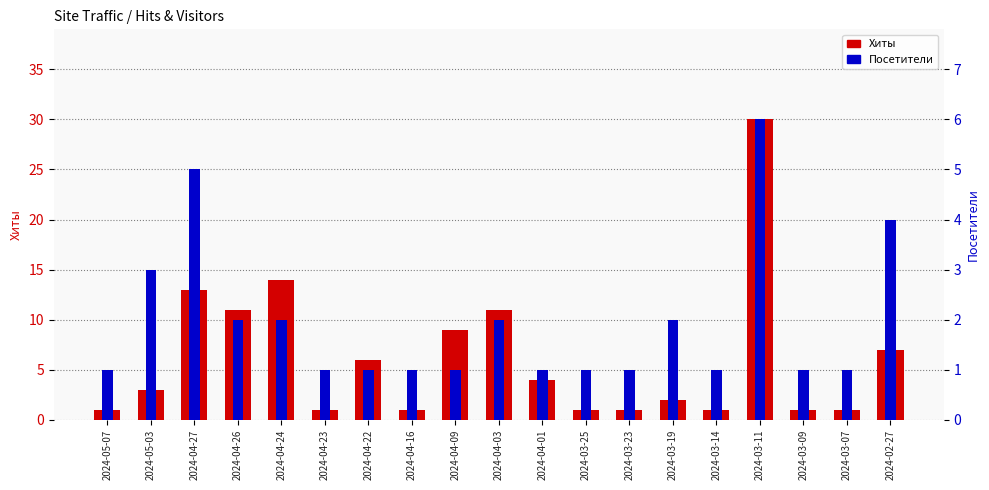

What value does the Посетители series have at 2024-04-16?

1